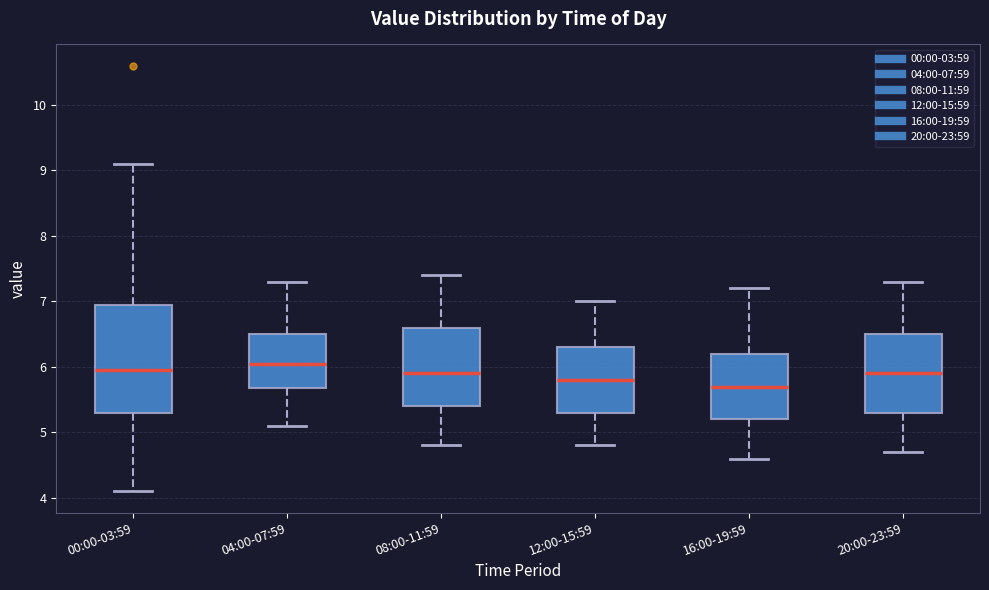

Where is the upper edge of the box for 00:00-03:59 on the y-axis? The values are not printed on the chart, so give them approximately, as read against the axis.

7.0